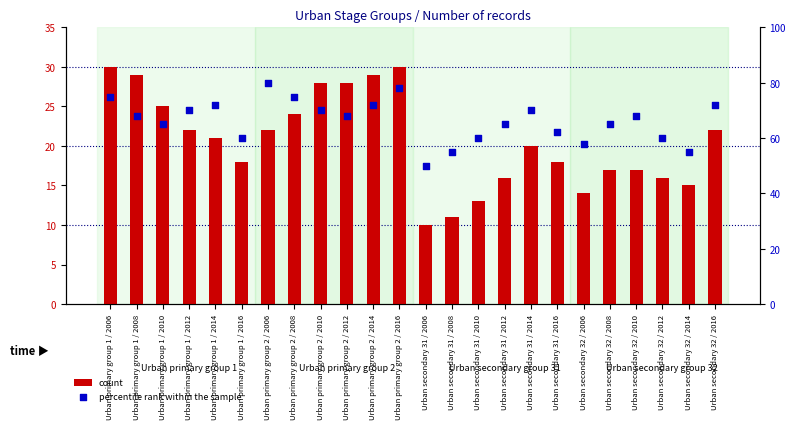

What are all the series names shown in the legend?

count, percentile rank within the sample